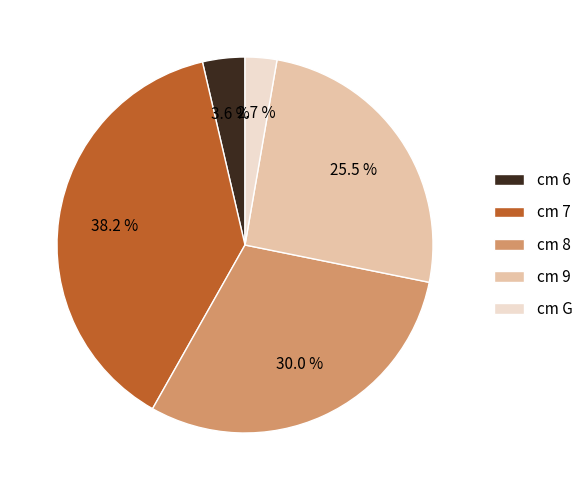

Count the number of slices in the pie.

5